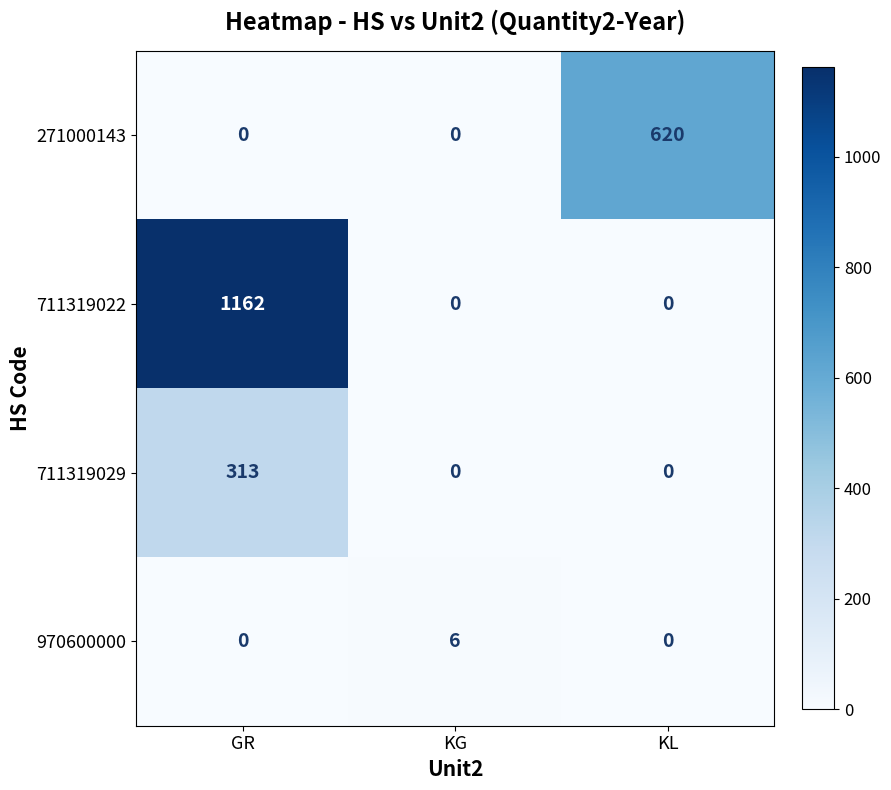

The 711319029 series shows 428 at GR. True or false?

False